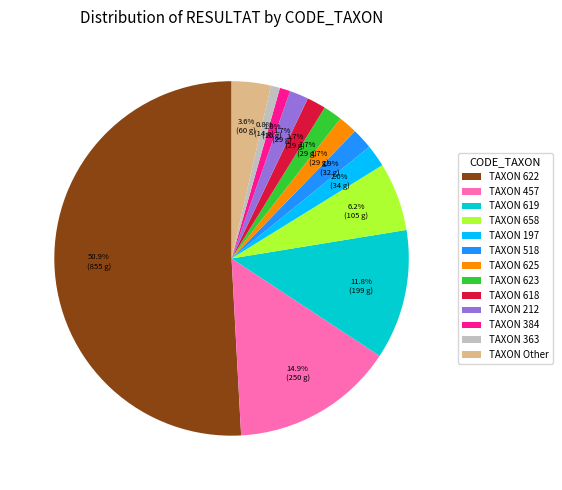

What is the largest slice in the pie chart?

TAXON 622